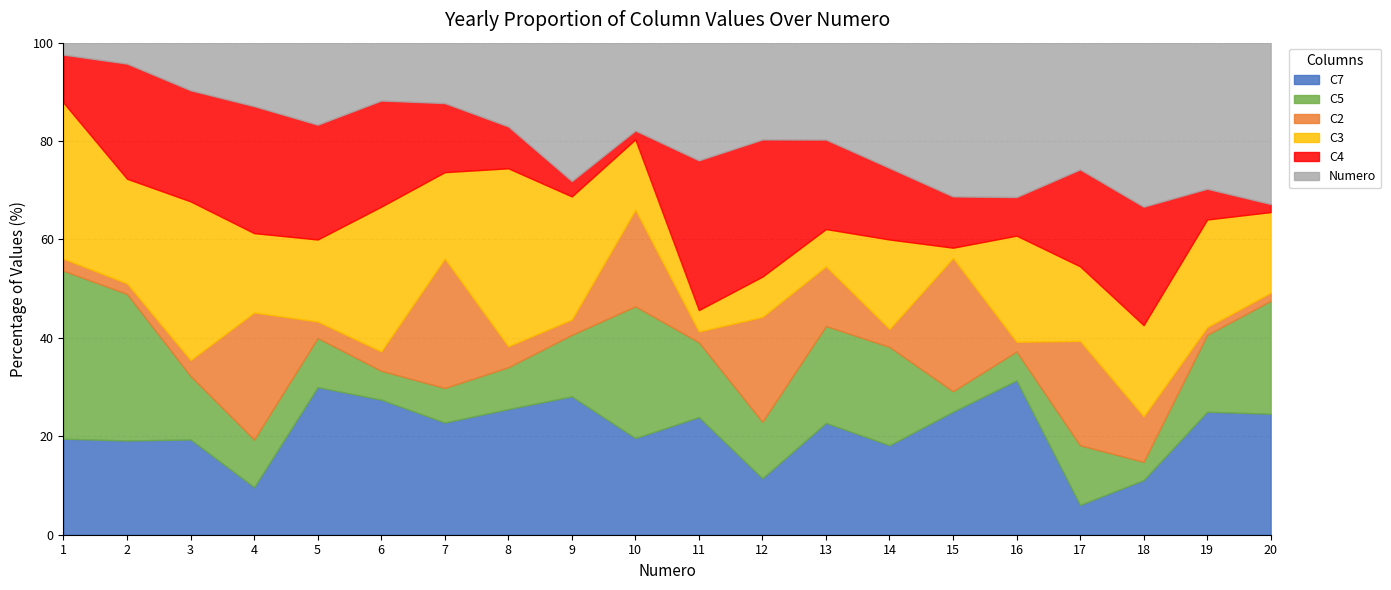

What is the maximum value for C7?

31.4